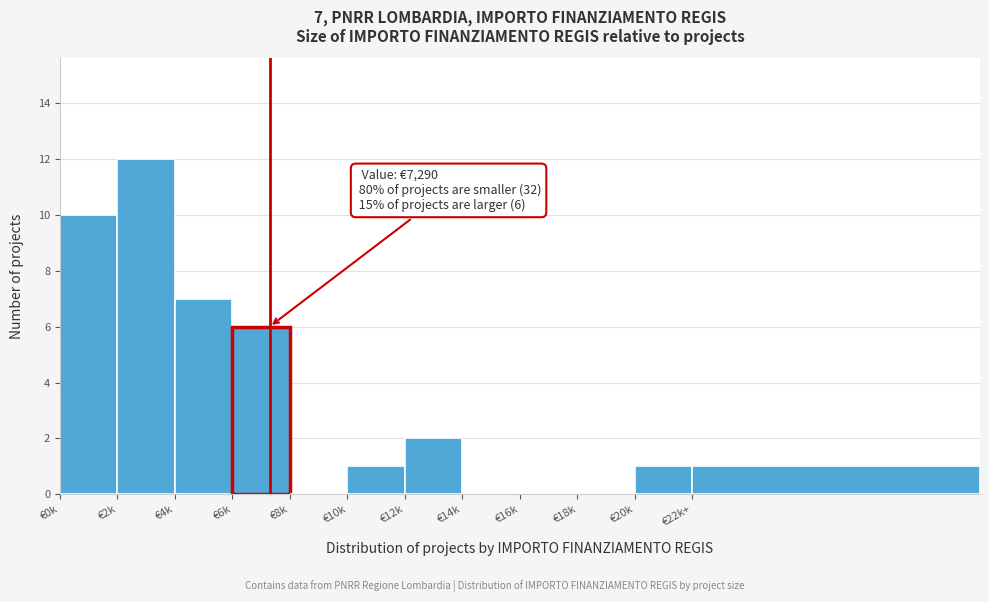

Reading left to right, transcribe all the data shown in this chart.

€0k=10	€2k=12	€4k=7	€6k=6	€8k=0	€10k=1	€12k=2	€14k=0	€16k=0	€18k=0	€20k=1	€22k+=1